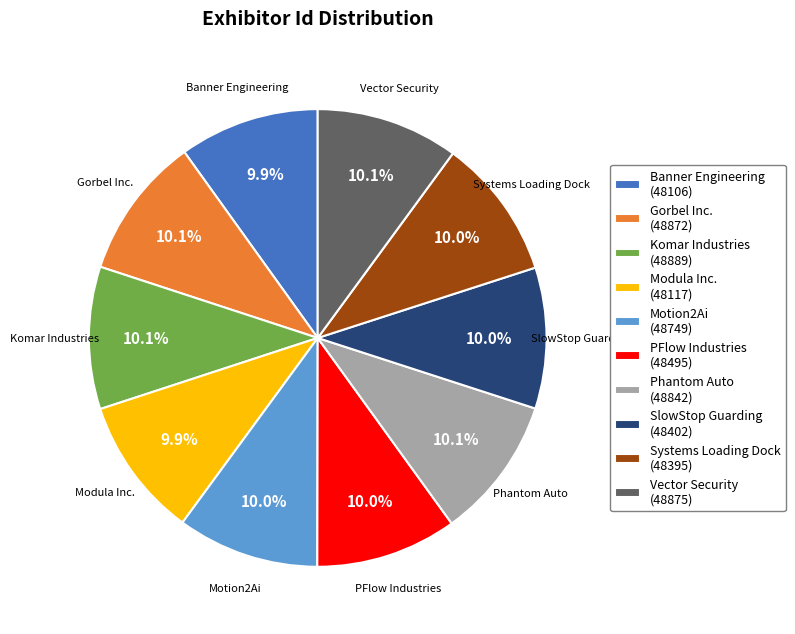

How many slices are in this pie chart?

10